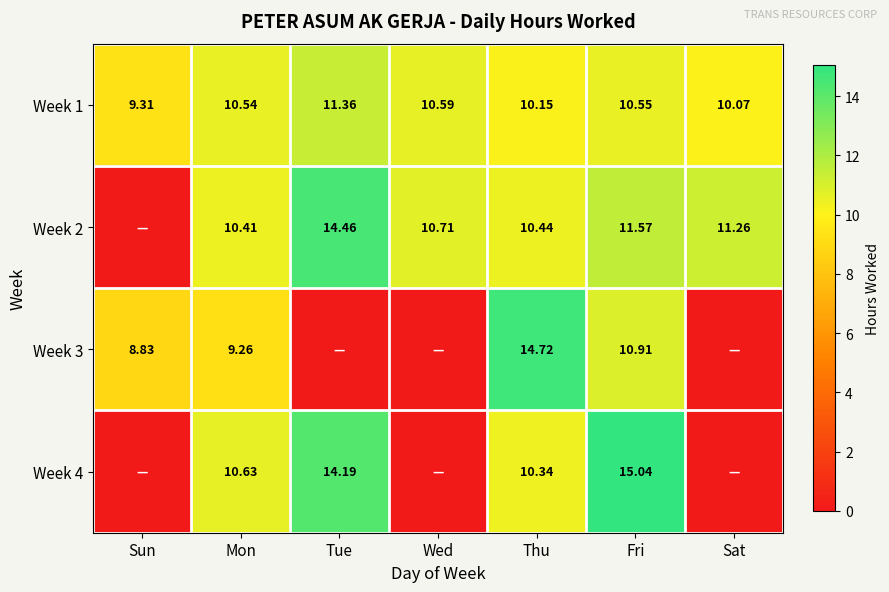

Between Sun and Wed, which is larger?

Wed